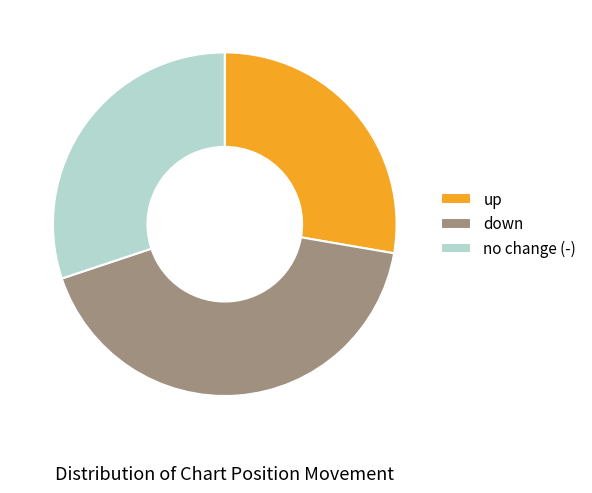

Rank the categories by value from highest to lowest.

down, no change (-), up